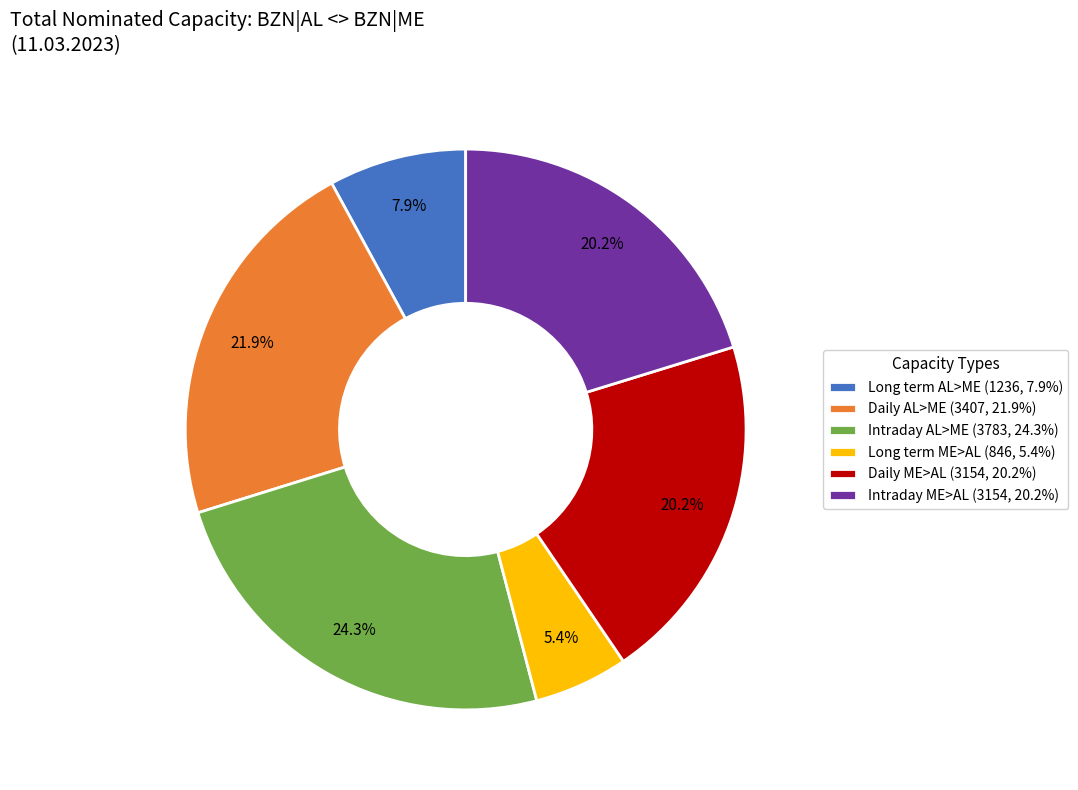

Which category has the smallest portion of the pie?

Long term ME>AL (846, 5.4%)